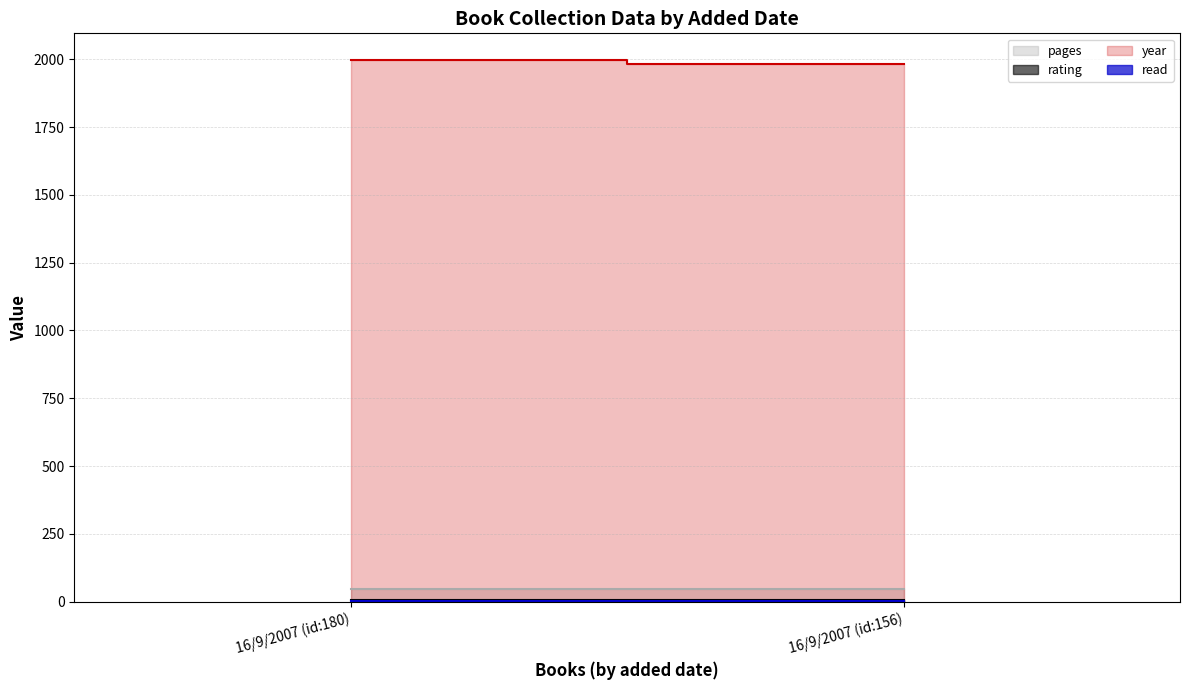

True or false: read has a value of 1 at 16/9/2007 (id:180).

False